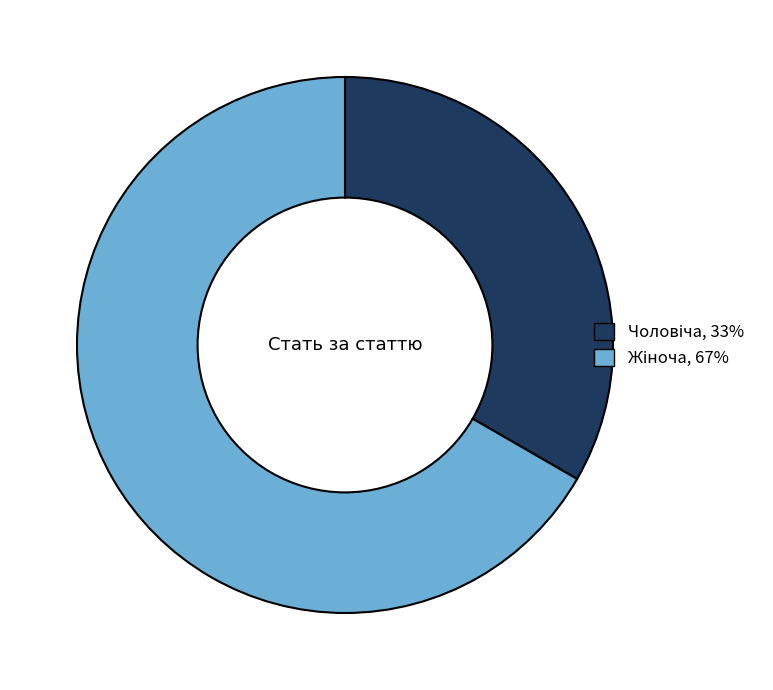

Does any single category account for the majority?

Yes